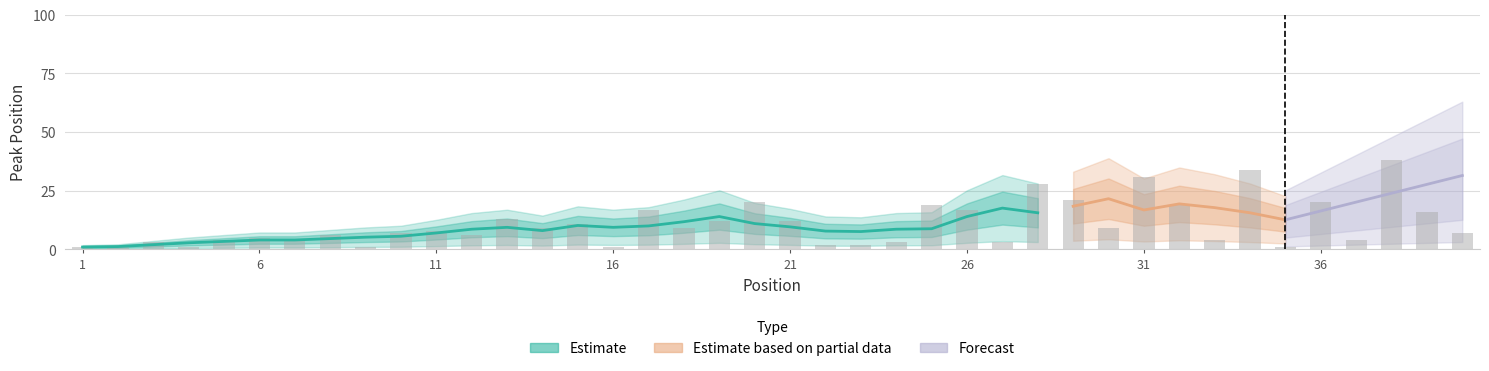

What is the greatest value displayed?

38